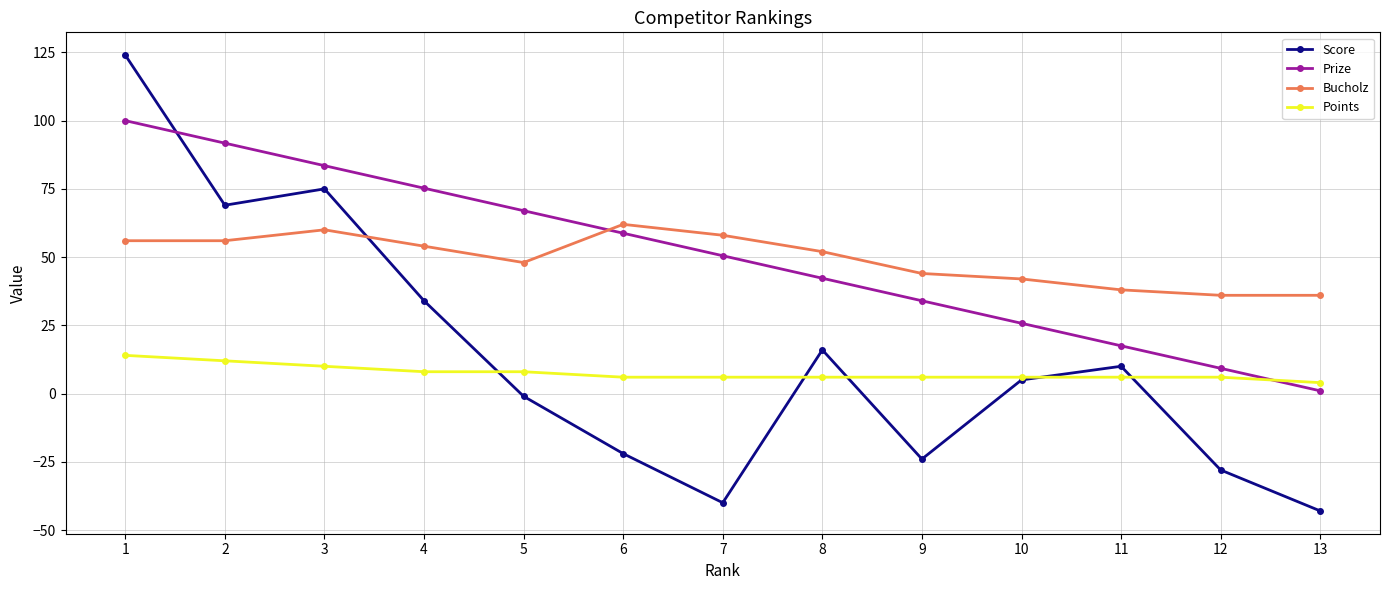

What is the spread (max minus min) of values at 1?

110.0